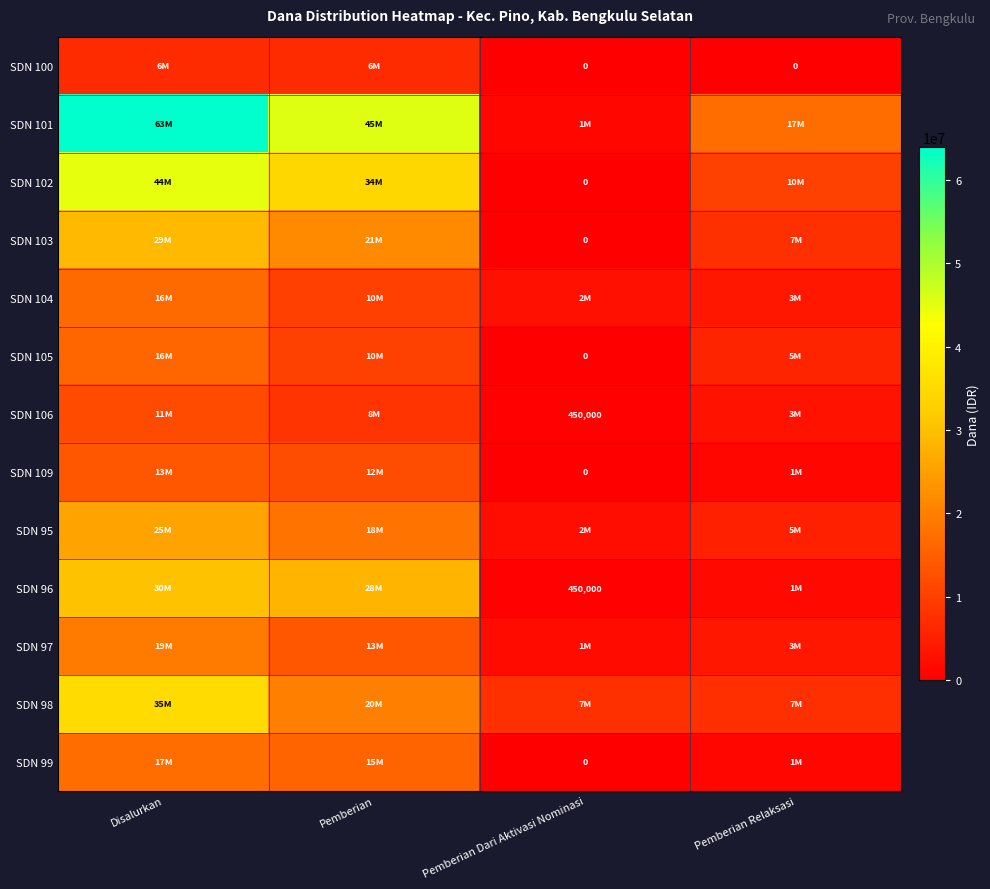

At Disalurkan, list the series in order from largest to smallest.

SDN 101, SDN 102, SDN 98, SDN 96, SDN 103, SDN 95, SDN 97, SDN 99, SDN 104, SDN 105, SDN 109, SDN 106, SDN 100